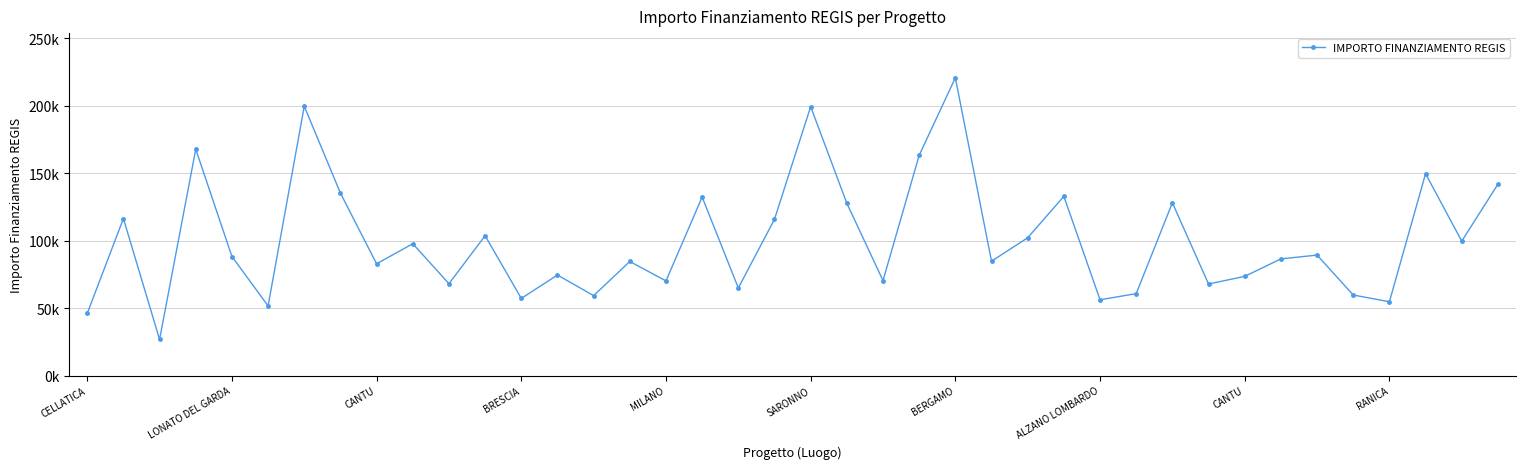

Reading right to left, what are all the values shown in this chart?

141794.5	99582.8	149604.4	54682.1	59681.5	89266.3	86448.2	73496.1	67843.7	128032.6	60687.8	56181.6	132781.0	102092.5	84744.5	220663.0	163198.8	70397.4	127674.8	199303.9	115789.8	64886.6	132279.7	70120.9	84538.8	59229.0	74486.0	57160.7	103619.9	68057.8	97694.9	82798.6	135157.2	199567.7	51620.1	88213.8	167724.8	26730.0	116324.6	46044.5